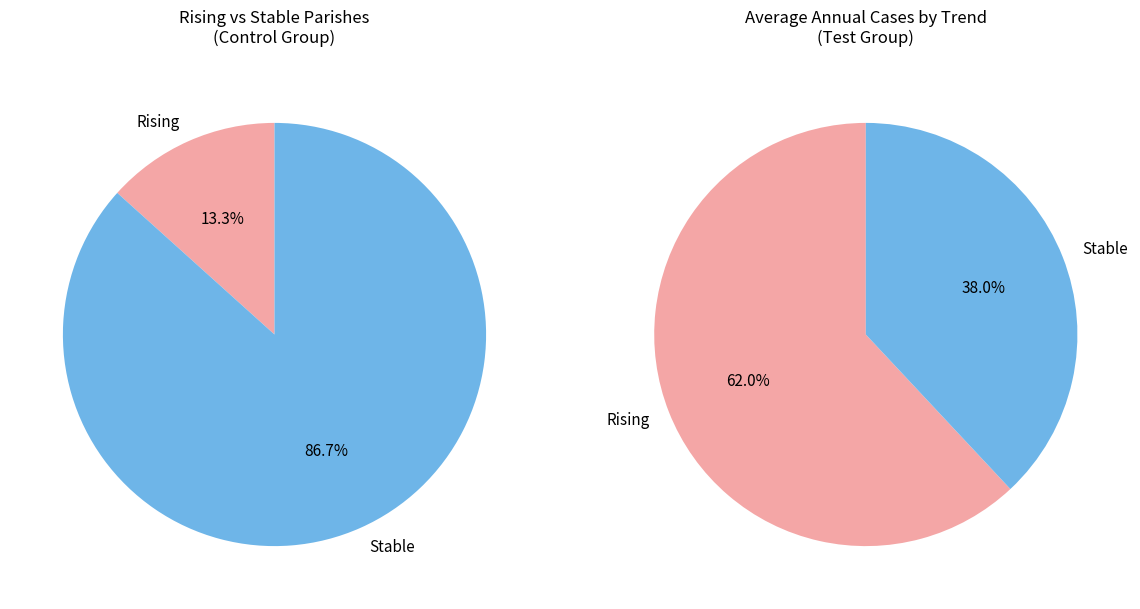

Approximately how many times larger is the value at rising compared to stable?

0.1